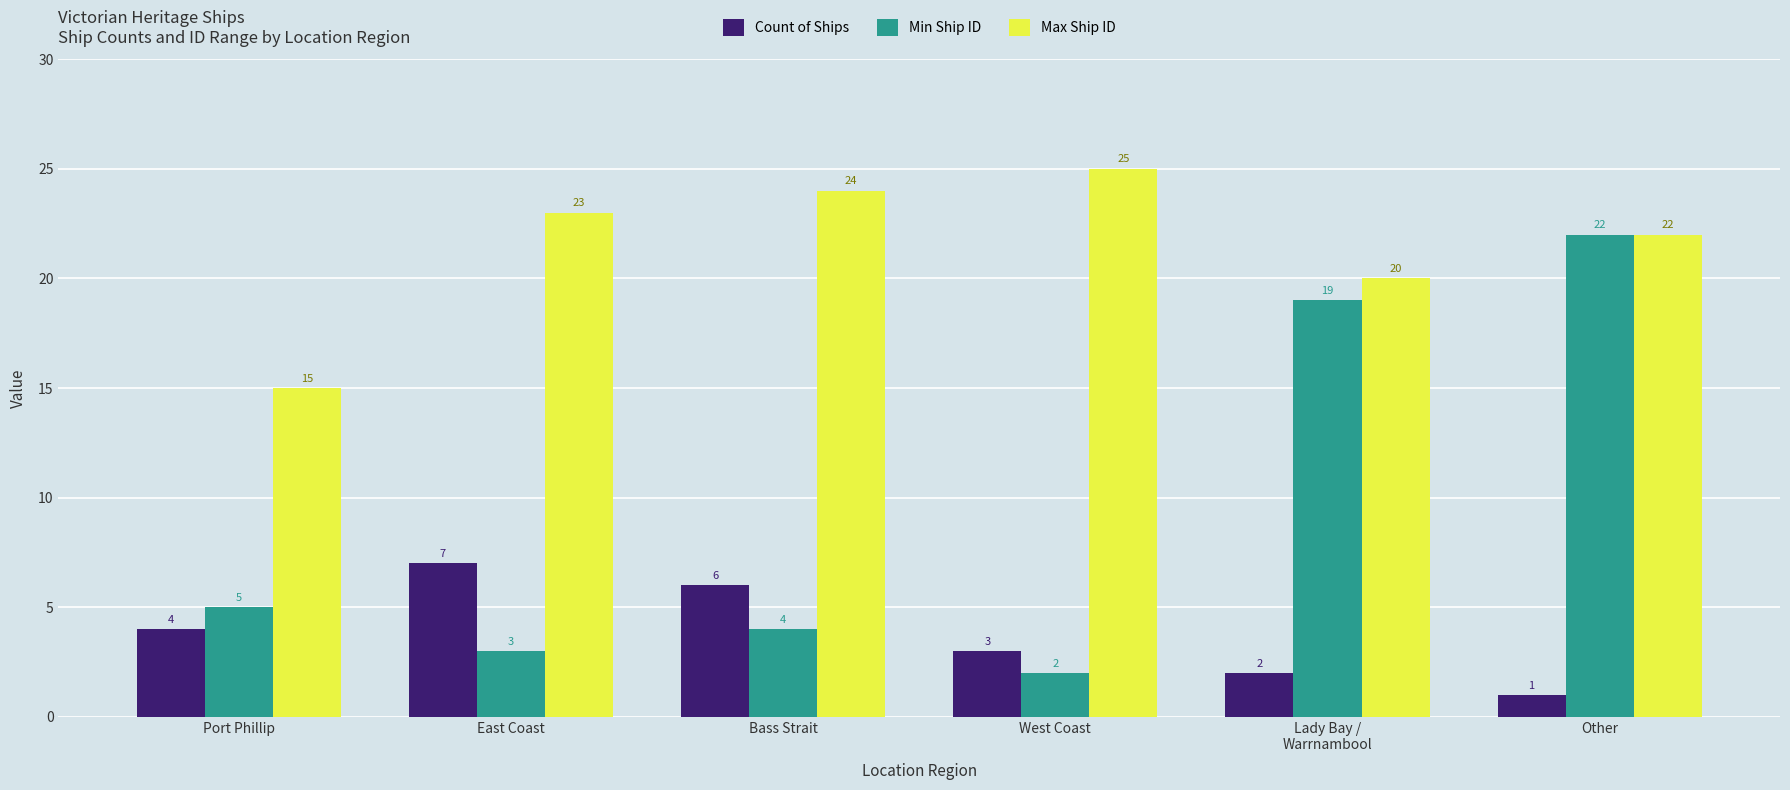

How many groups of bars are there?

6